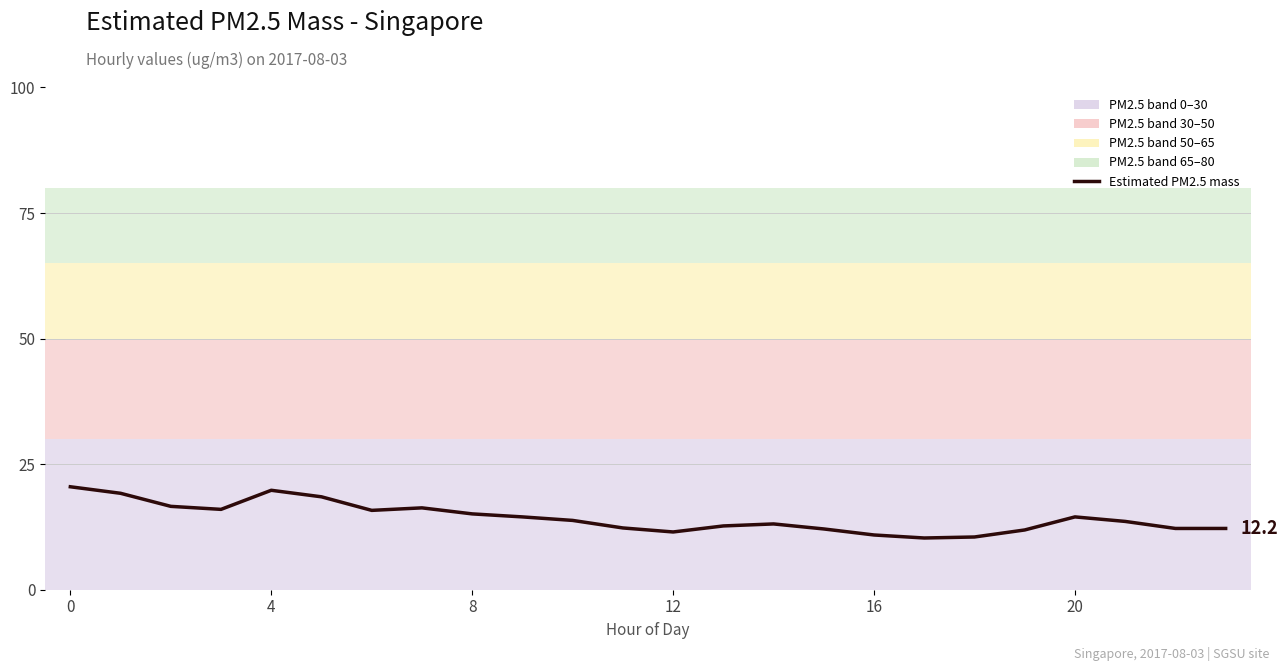

Count the number of categories in the chart.

24